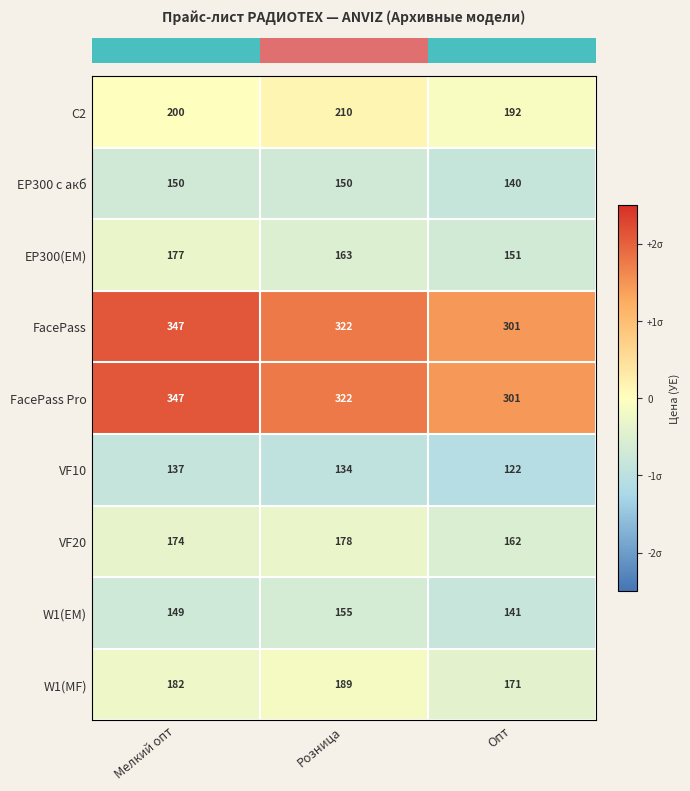

Which category has the highest value across all series?

Мелкий опт